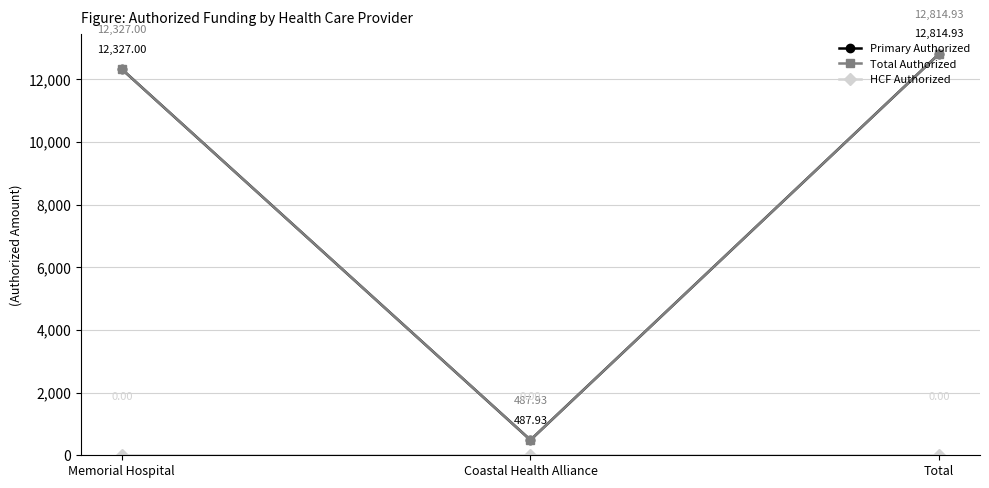

Is this an area chart (filled region under the line)?

No